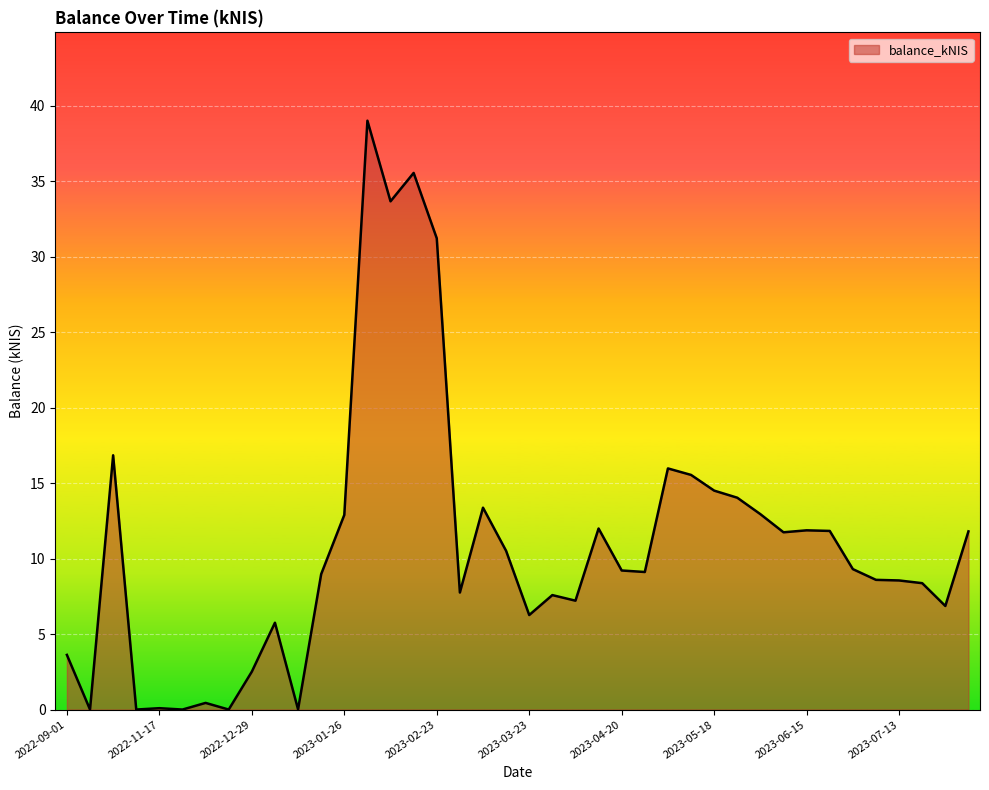

What is the difference between the maximum and minimum values?

39.0